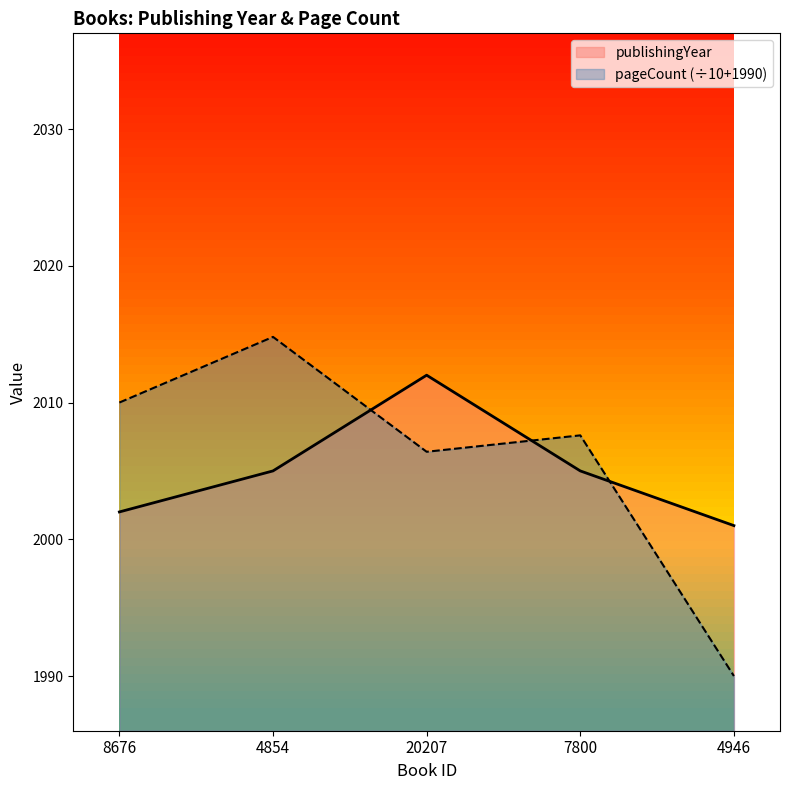

At which label is pageCount closest to 2002?

20207